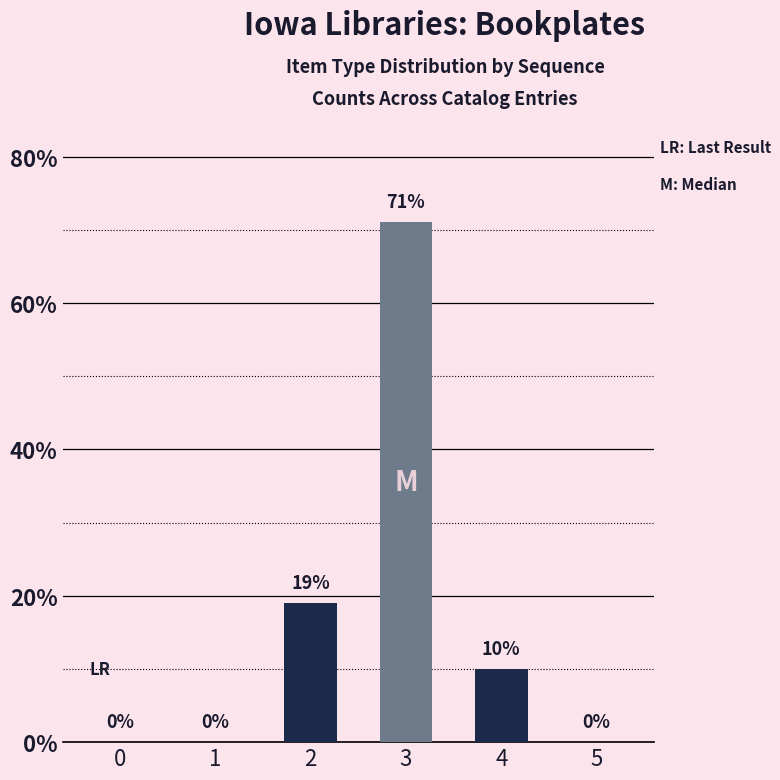

The value at 2 is 19. True or false?

True